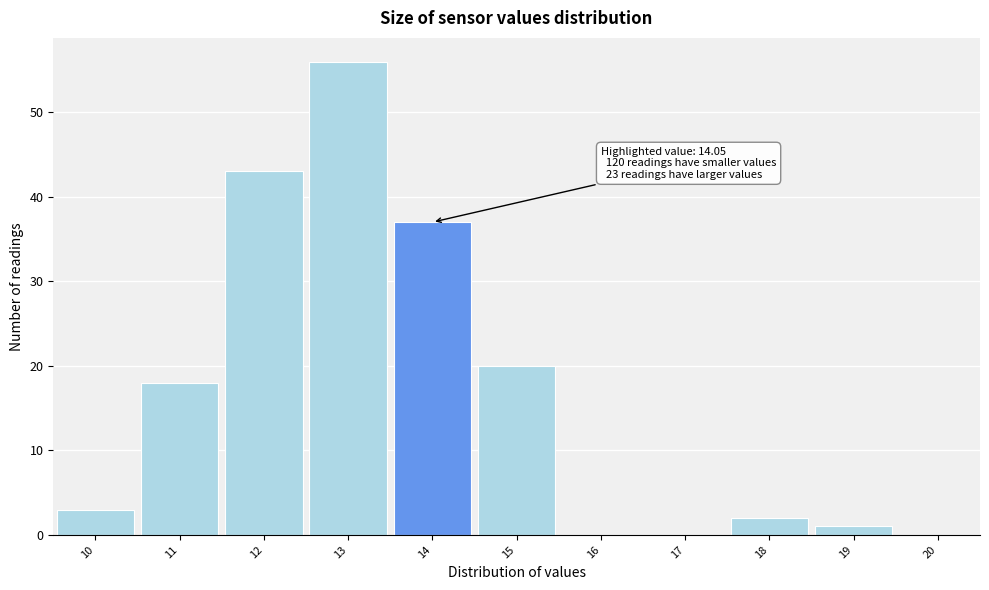

Reading left to right, extract all data points from this chart.

10=3	11=18	12=43	13=56	14=37	15=20	16=0	17=0	18=2	19=1	20=0